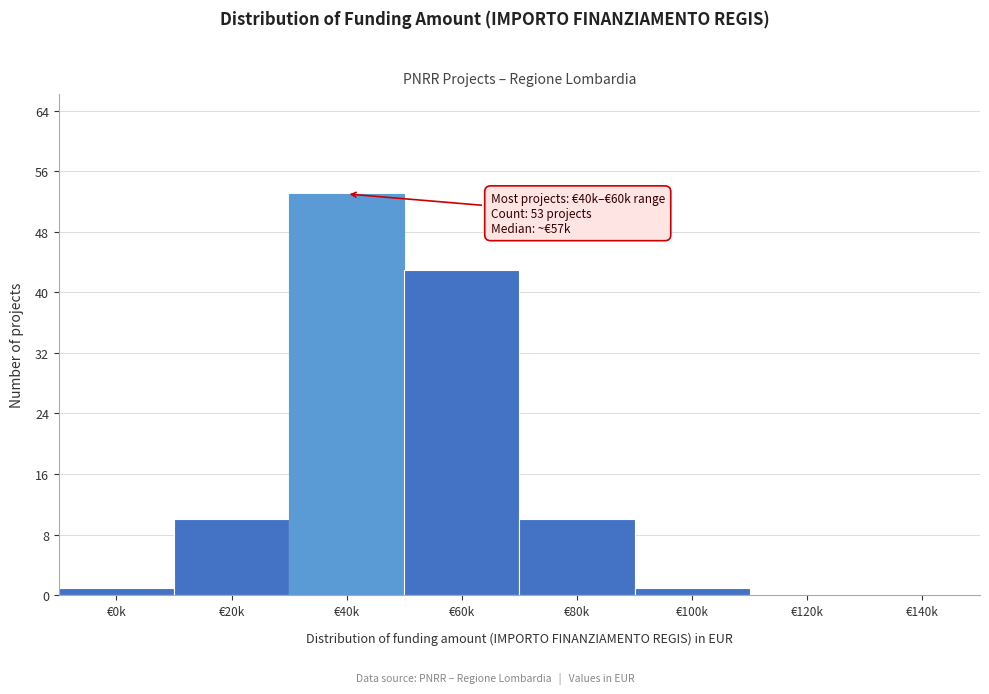

Reading left to right, transcribe all the data shown in this chart.

€0k=1	€20k=10	€40k=53	€60k=43	€80k=10	€100k=1	€120k=0	€140k=0